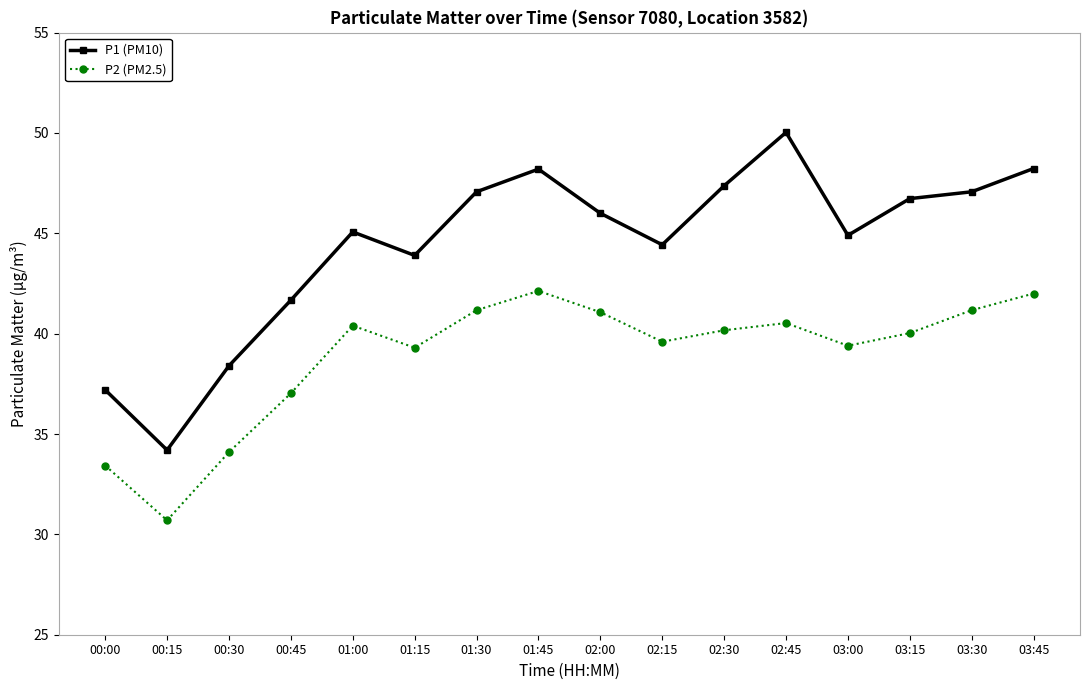

How many series are shown in this chart?

2